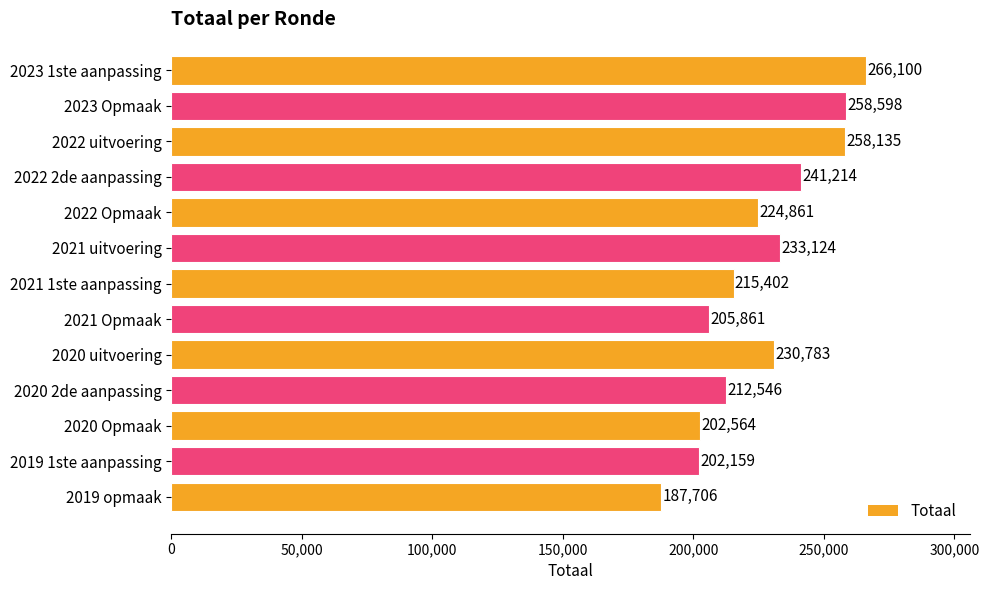

The value at 2021 uitvoering is 233124. True or false?

True